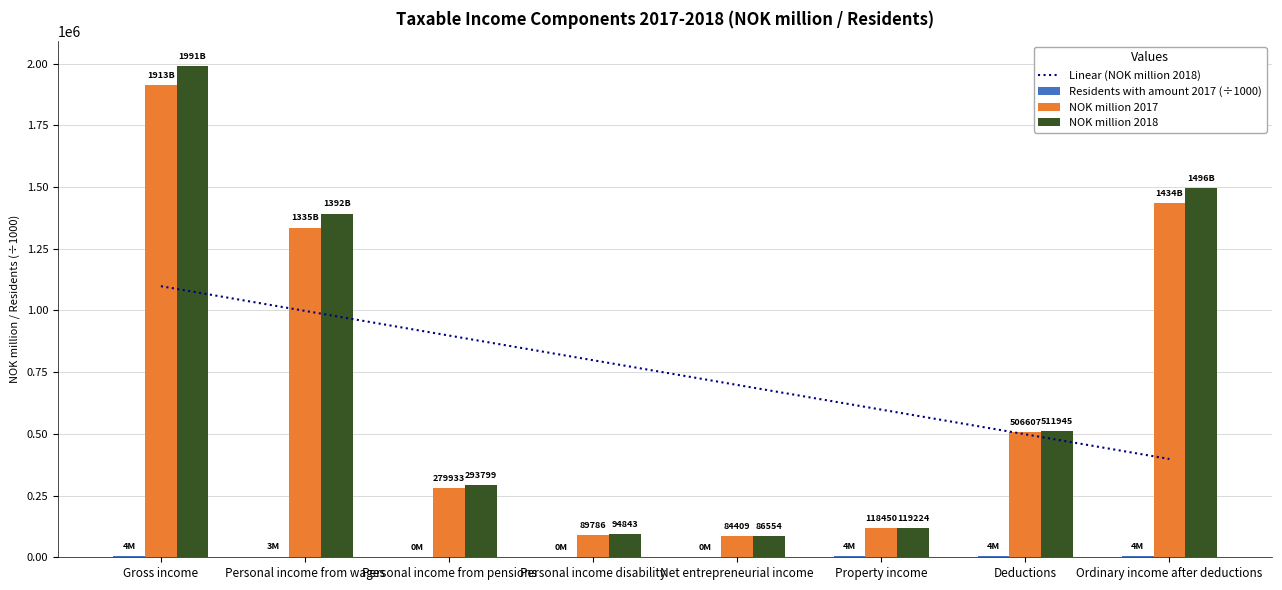

At which category does the chart reach its minimum across all series?

Net entrepreneurial income